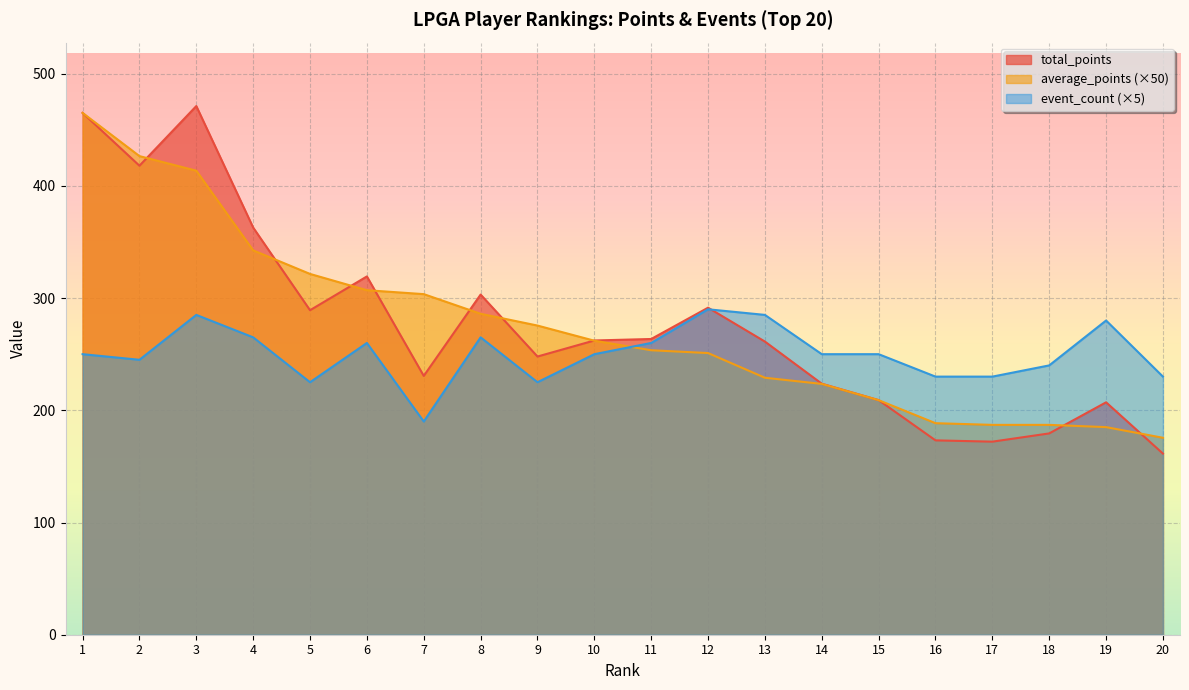

What is the difference between the event_count values at 13 and 19?

5.0